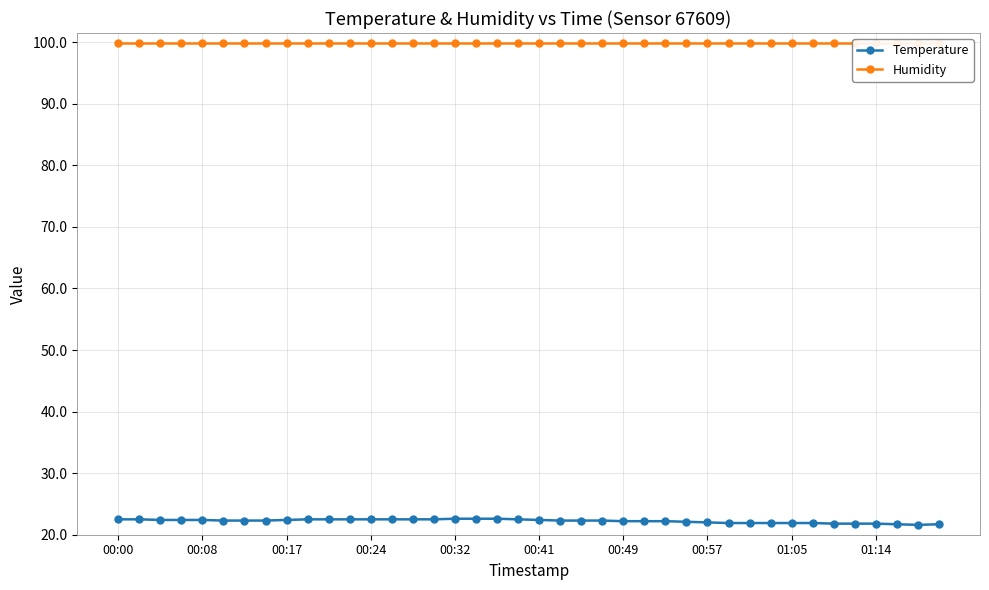

What is the maximum value for Temperature?

22.6